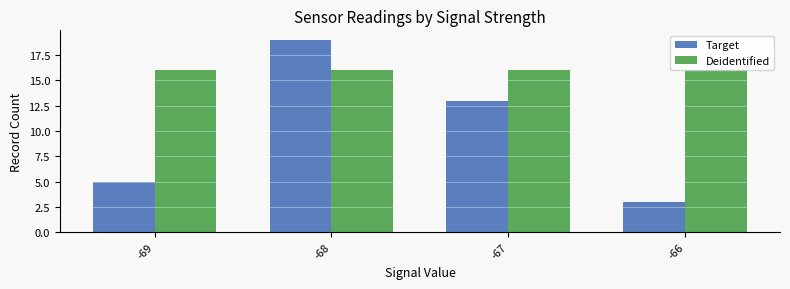

How many bars are there in total?

8